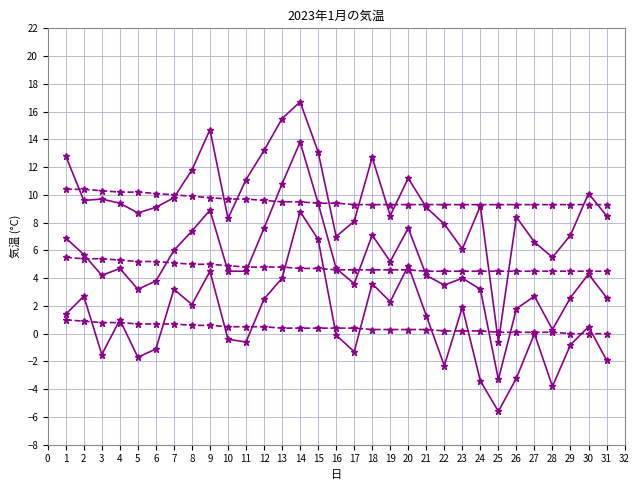

The value of 平年日最高気温 at 28 is 13.8. True or false?

False